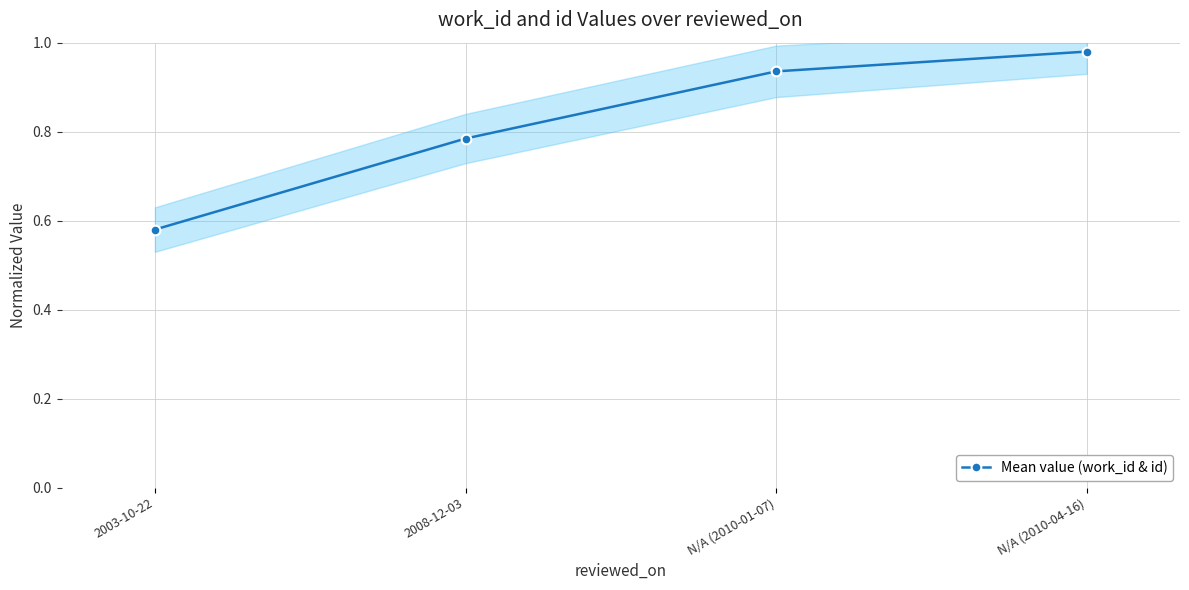

Reading left to right, what are all the values shown in this chart?

0.6	0.8	0.9	1.0